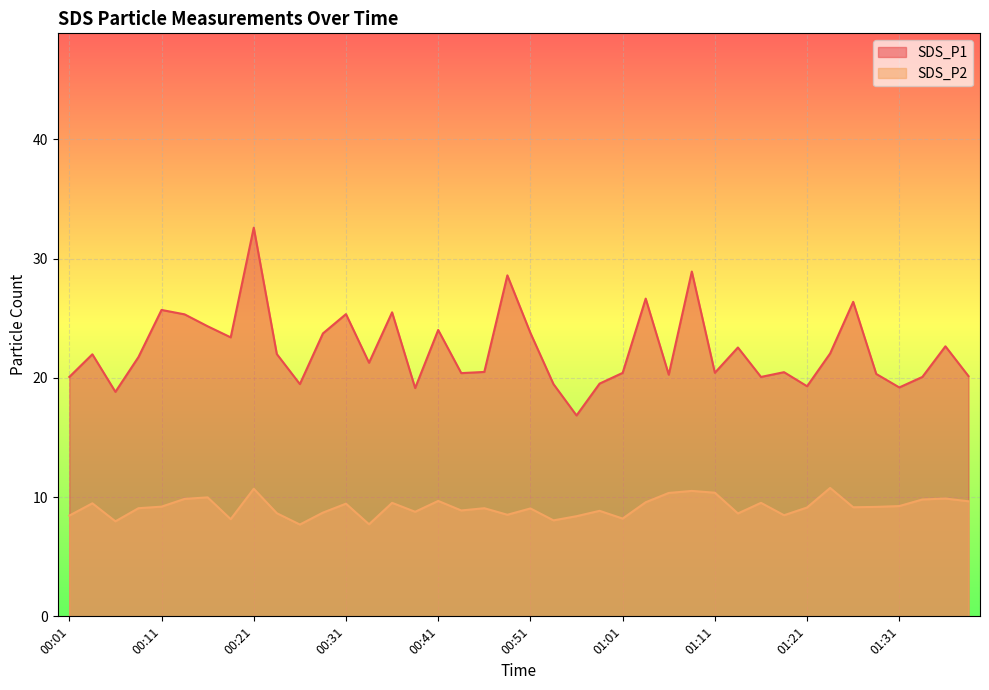

Which category has the lowest value in the SDS_P1 series?

00:56